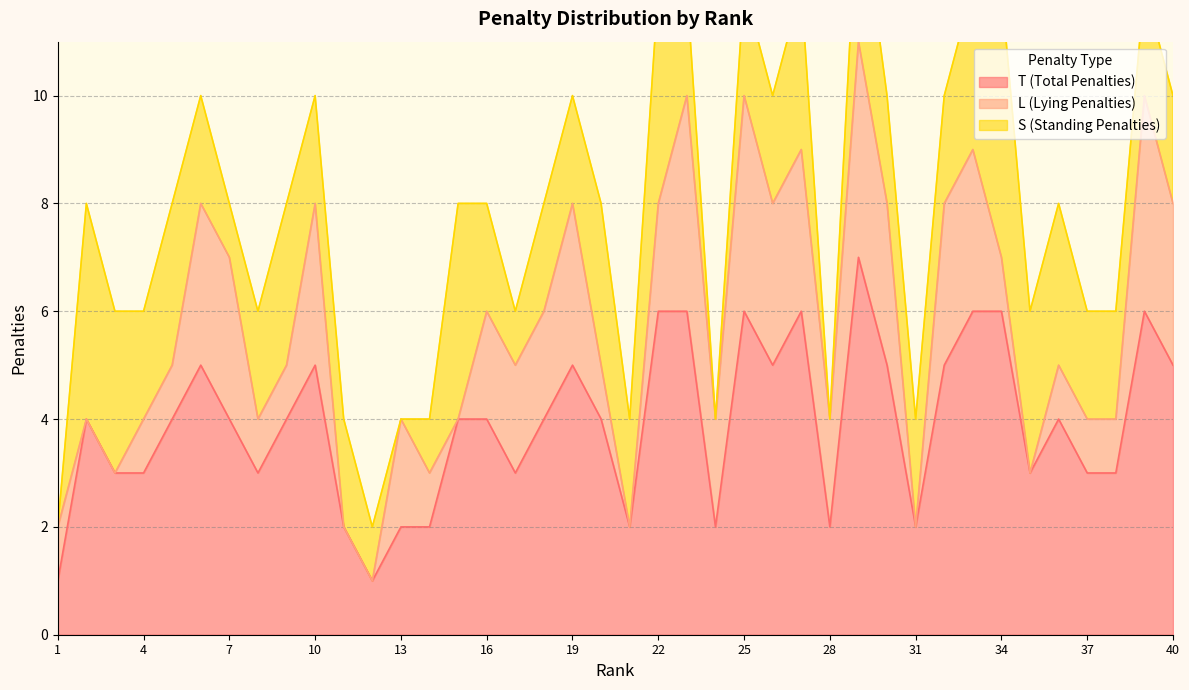

What is the maximum value for T (Total Penalties)?

7